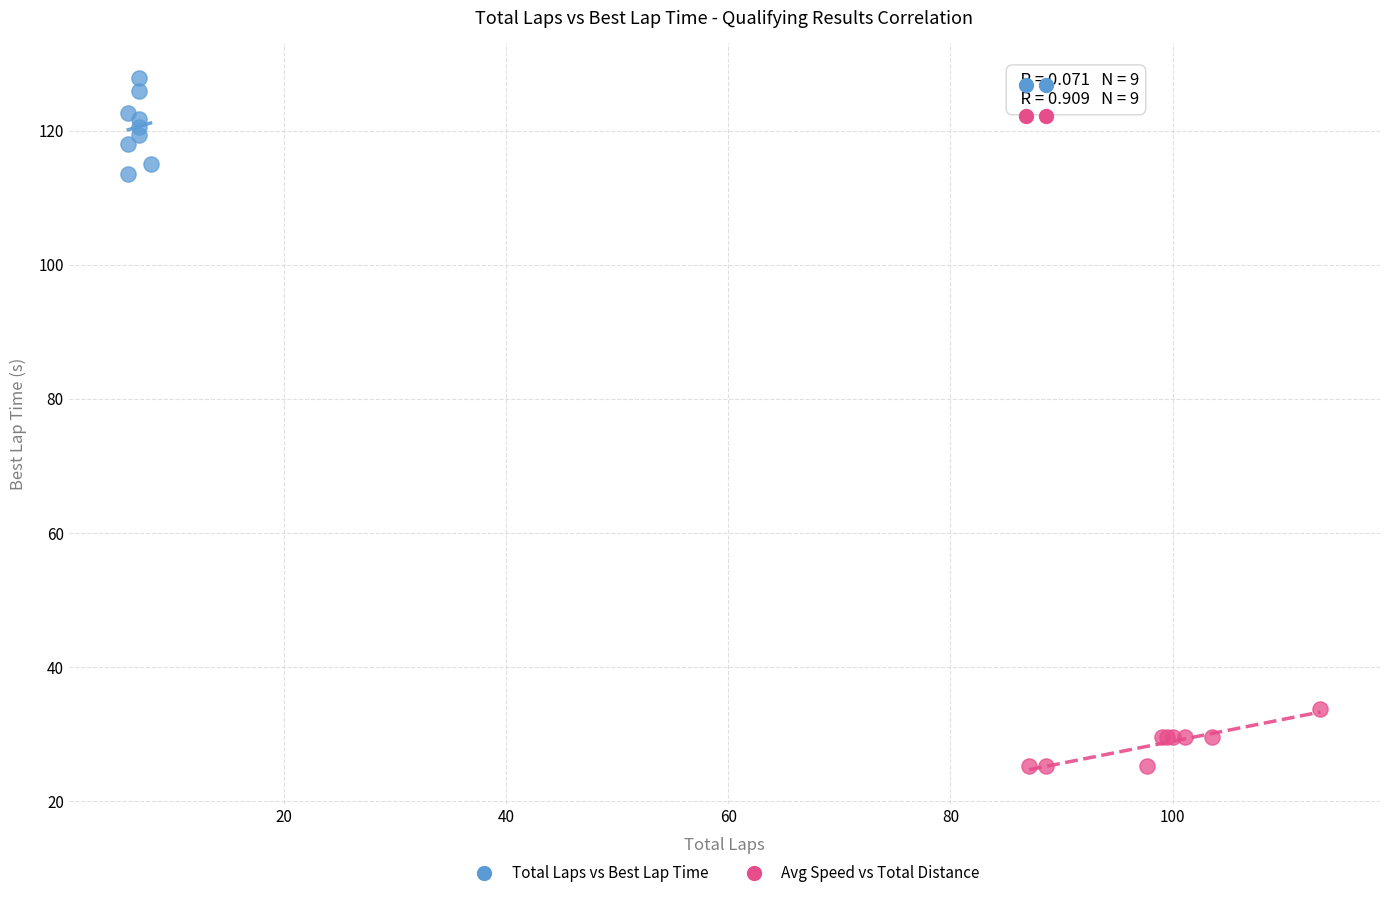

Which series has the widest spread of Y values?

Total Laps vs Best Lap Time